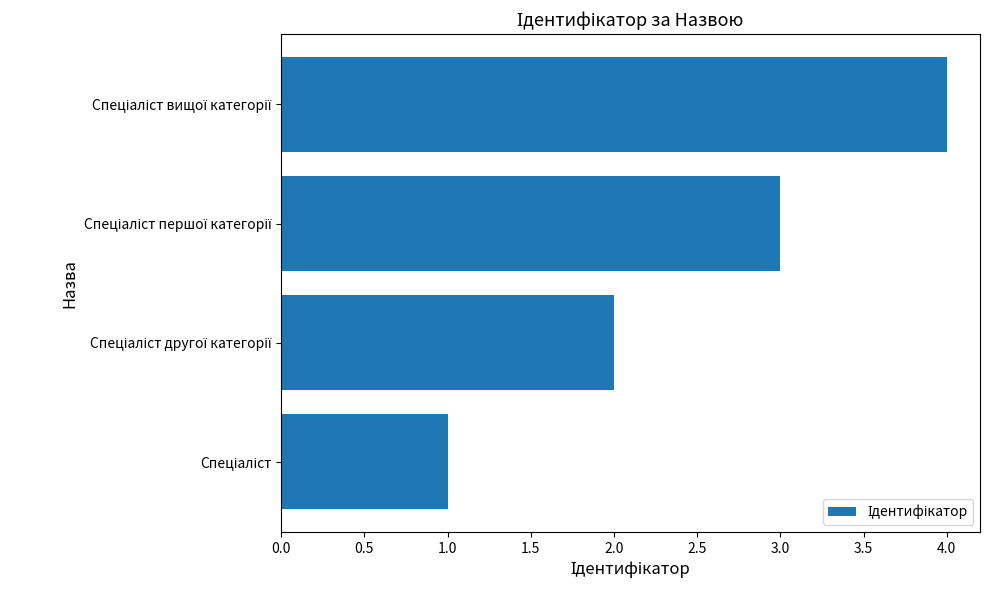

What is the sum of all values?

10